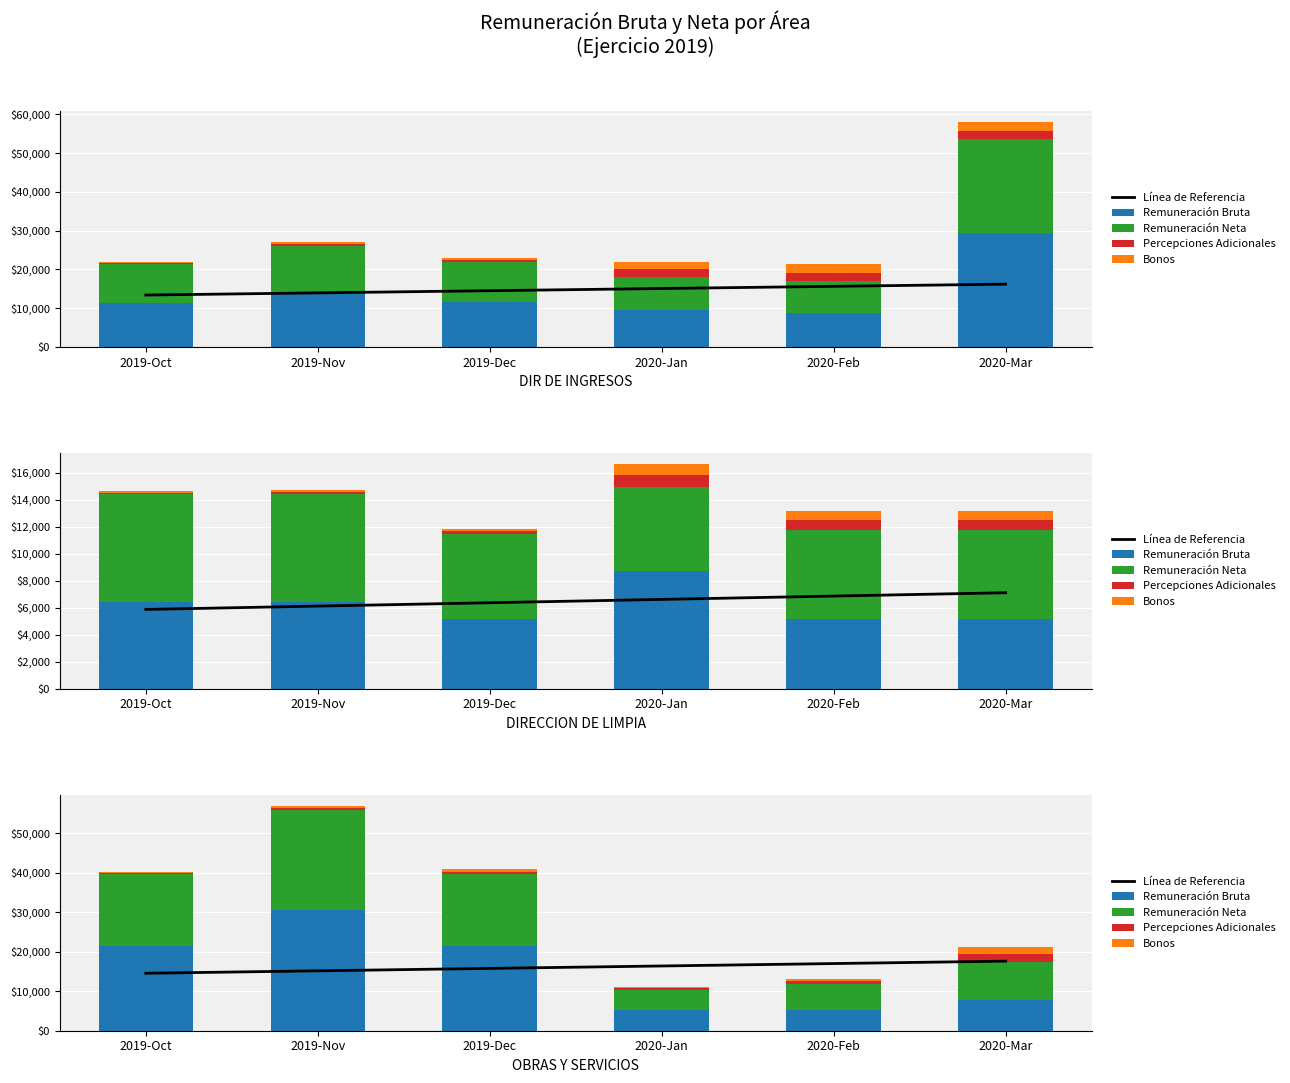

Count the number of data series in this chart.

5